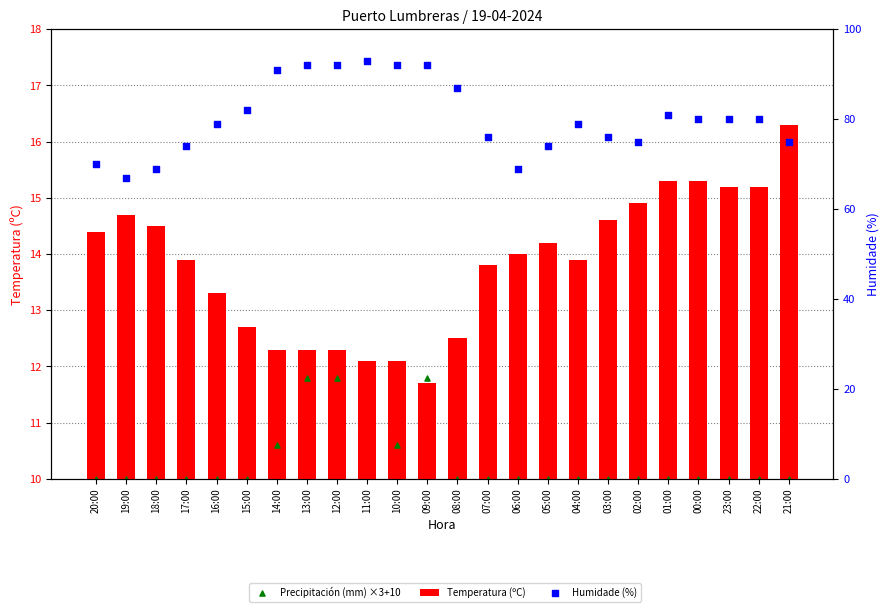

At how many categories does at least one series exceed 12?

24